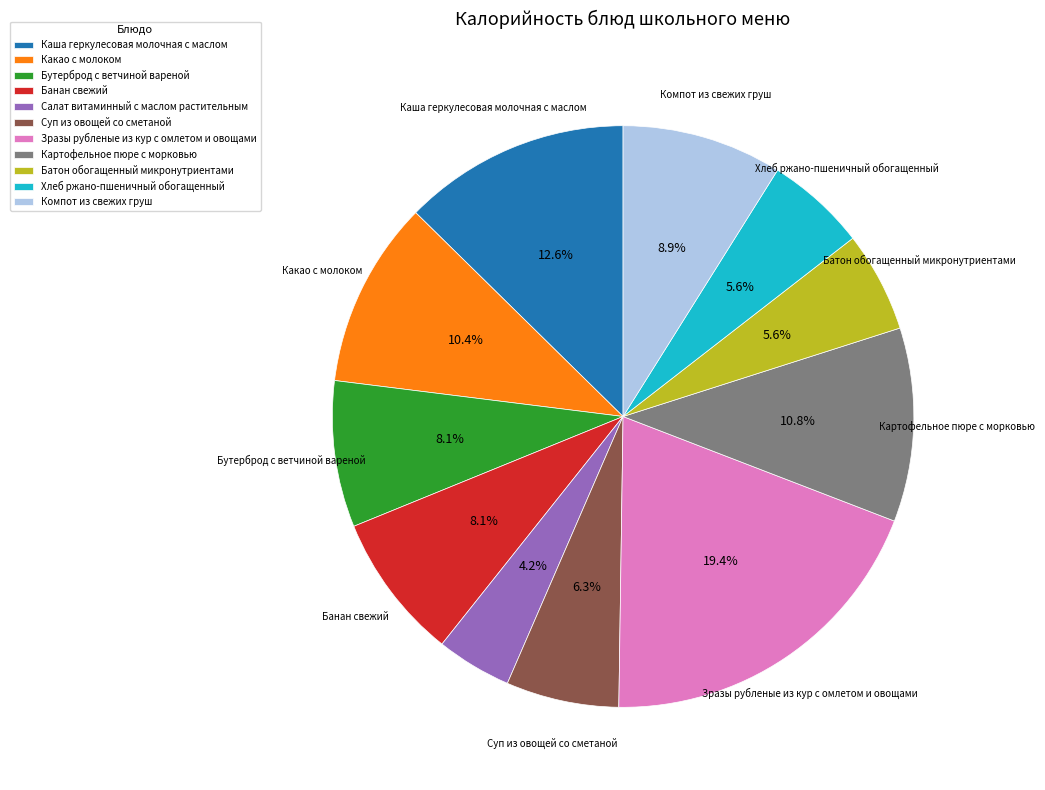

Which has a higher value, Батон обогащенный микронутриентами or Суп из овощей со сметаной?

Суп из овощей со сметаной